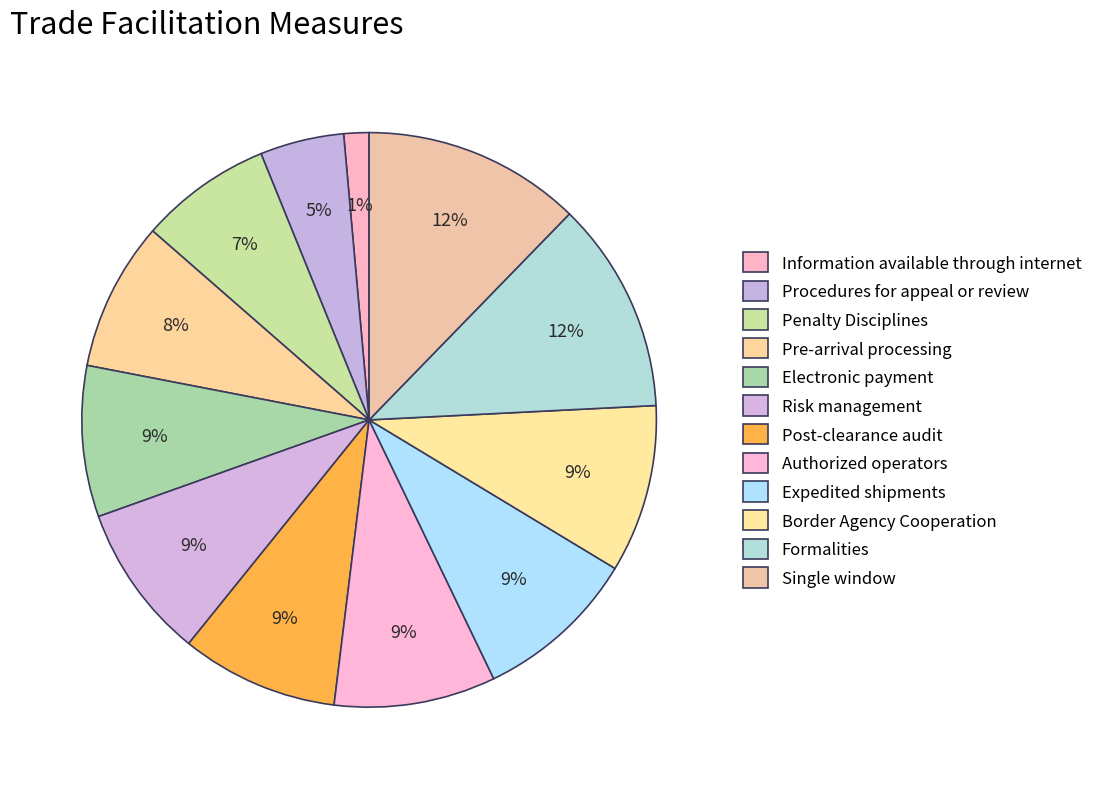

How many segments does this pie chart have?

12